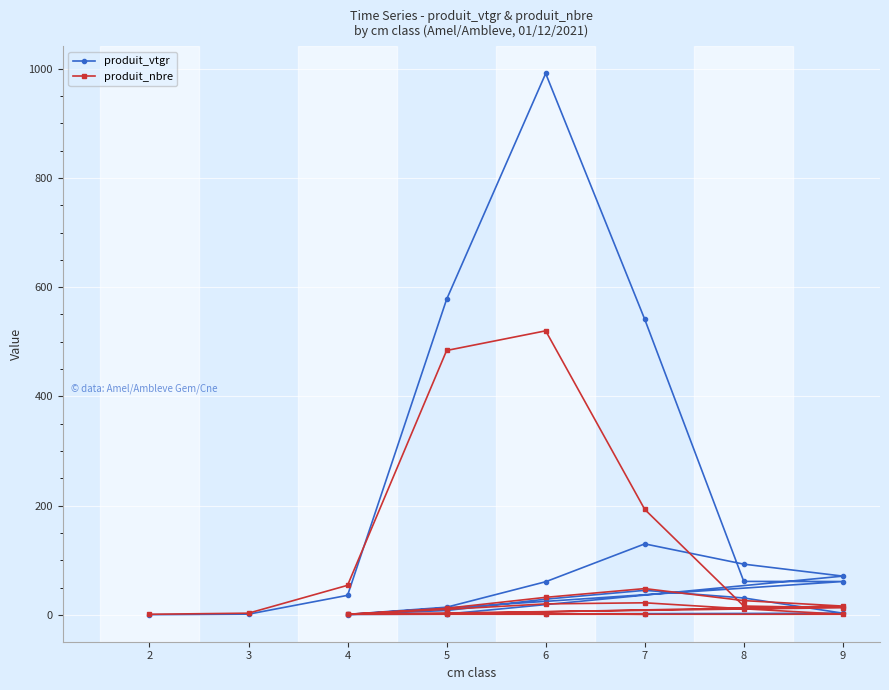

At which label does produit_vtgr reach its peak?

6